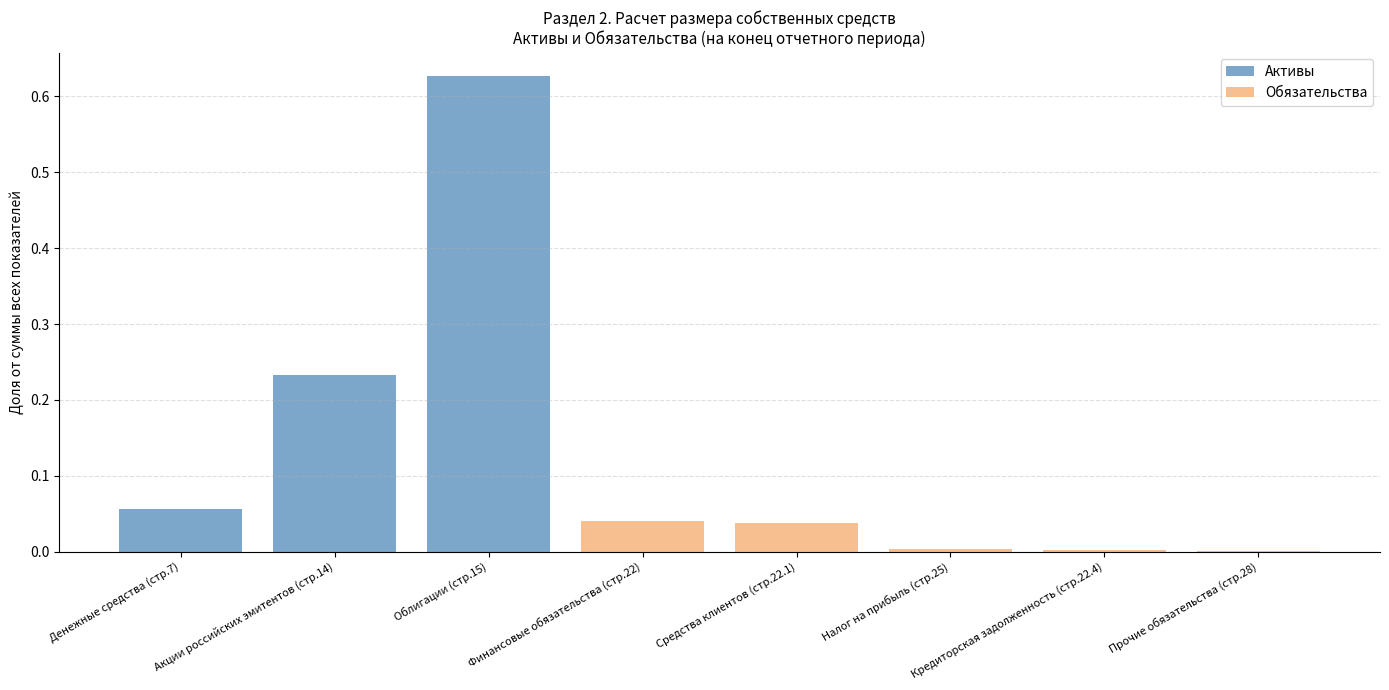

Which series has the largest range (max minus min)?

Активы